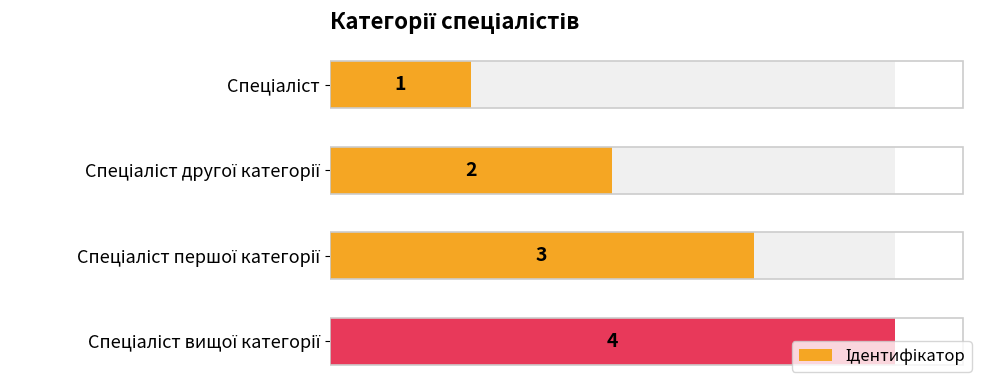

Is it true that the value at Спеціаліст вищої категорії is 4?

True